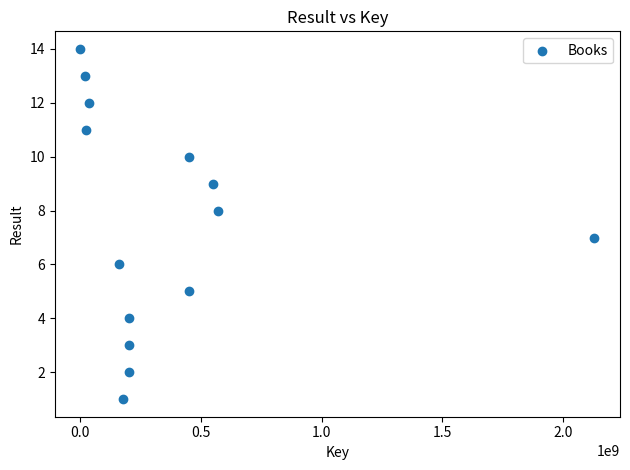

What is the range of X values (max minus min)?

2126880154